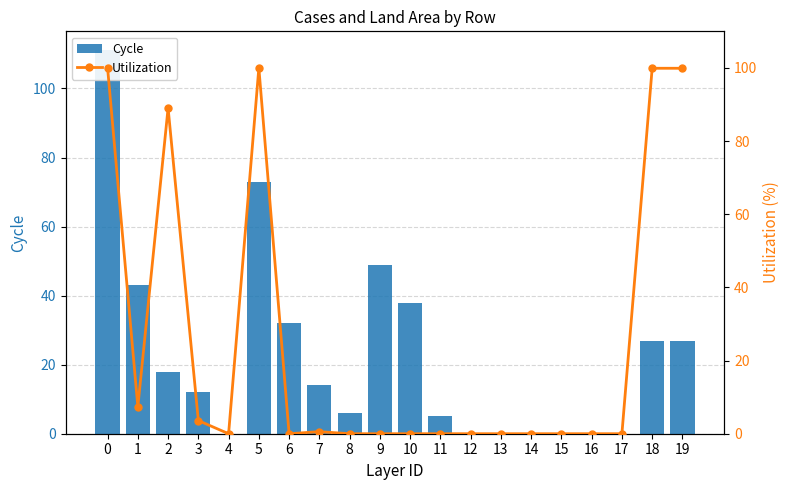

Rank the series by their maximum value, from highest to lowest.

Cycle, Utilization